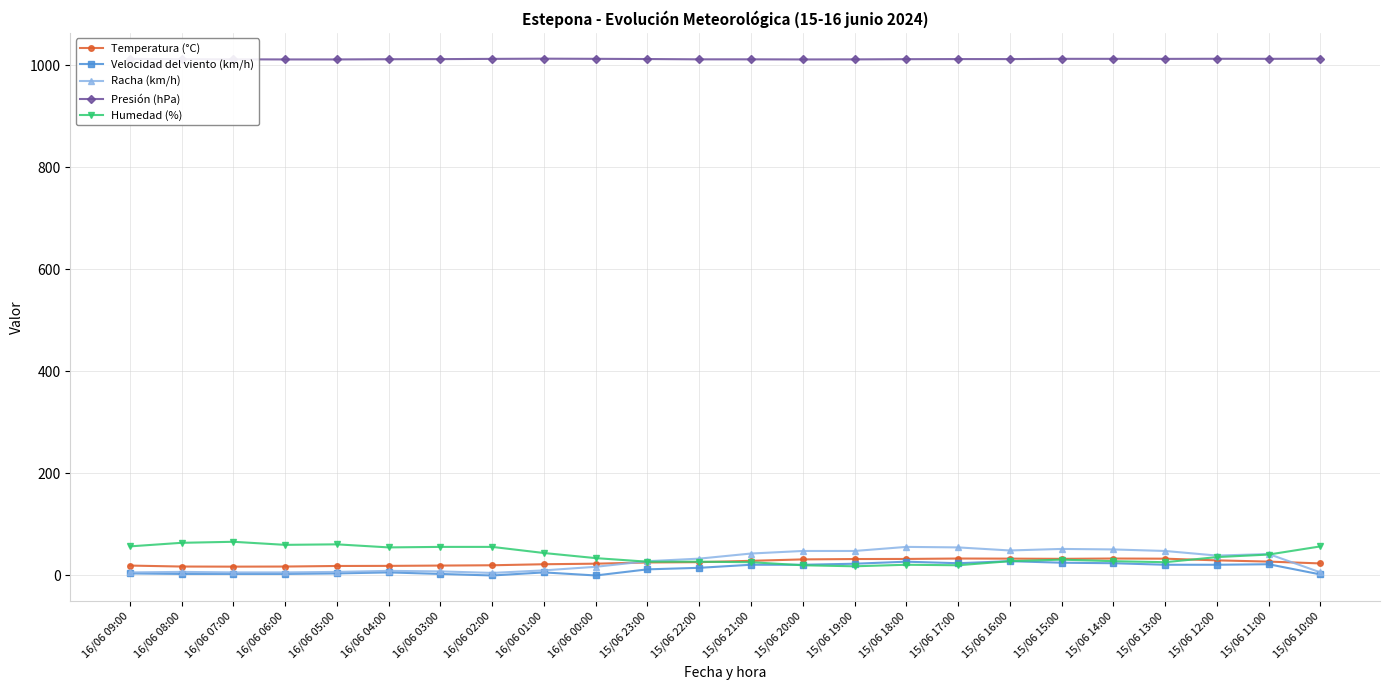

Is the value of Velocidad del viento (km/h) at 15/06 14:00 greater than the value of Presión (hPa) at 15/06 18:00?

No